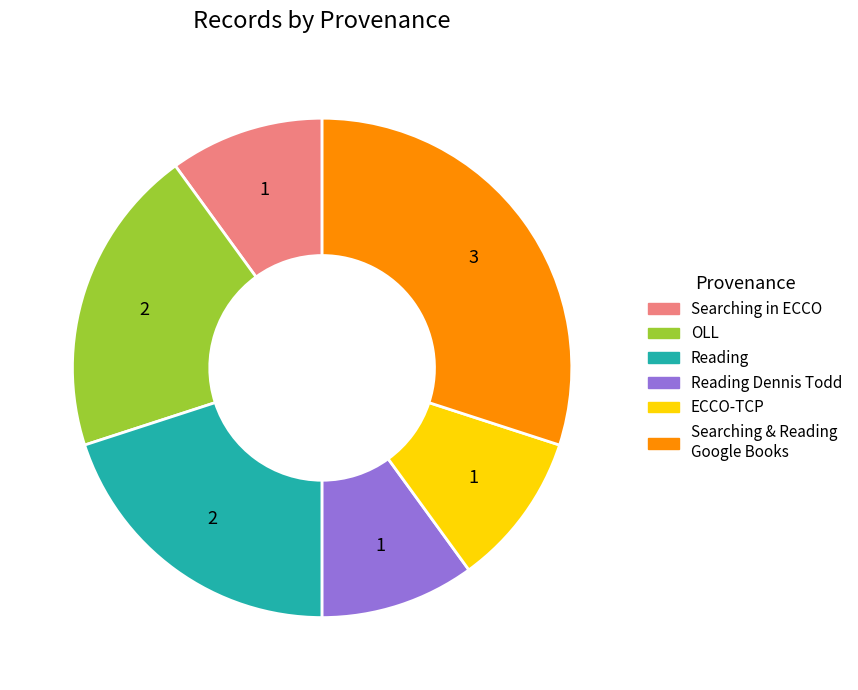

Is there any slice that represents more than half of the pie?

No